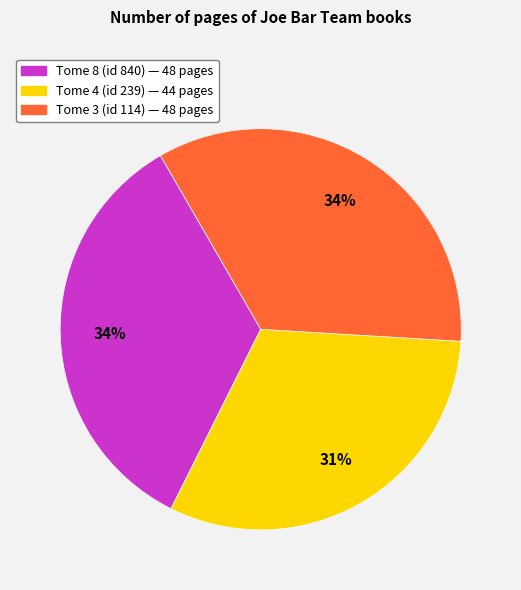

Does any single category account for the majority?

No